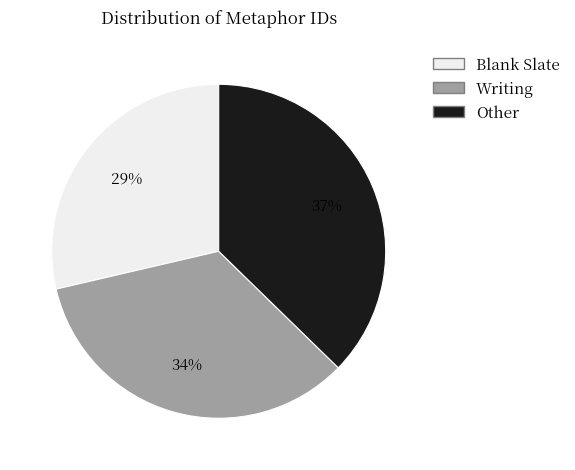

To the nearest percent, what is the average slice percentage?

33%